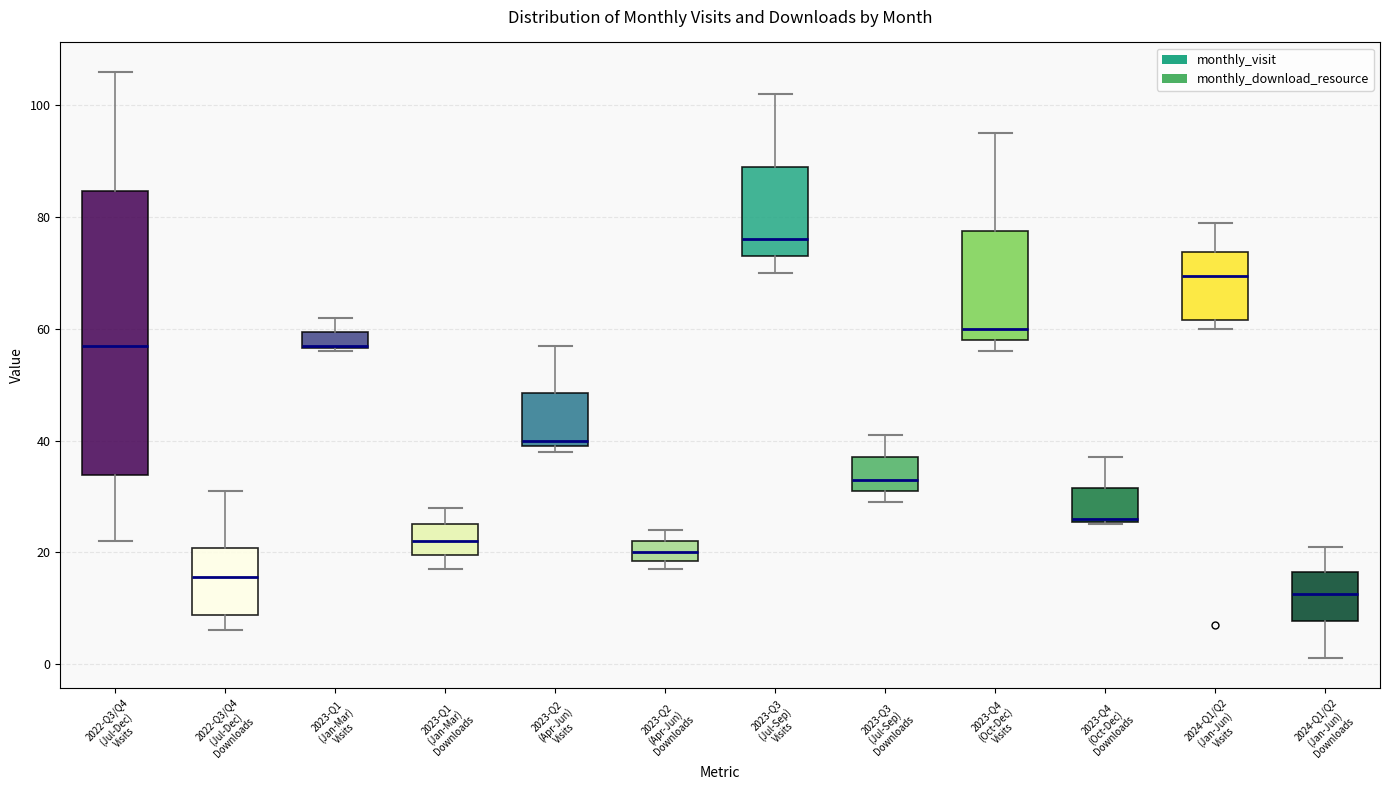

Where does the median line of the box for 2023-Q2 (Apr-Jun) Downloads sit on the y-axis? The values are not printed on the chart, so give them approximately, as read against the axis.

20